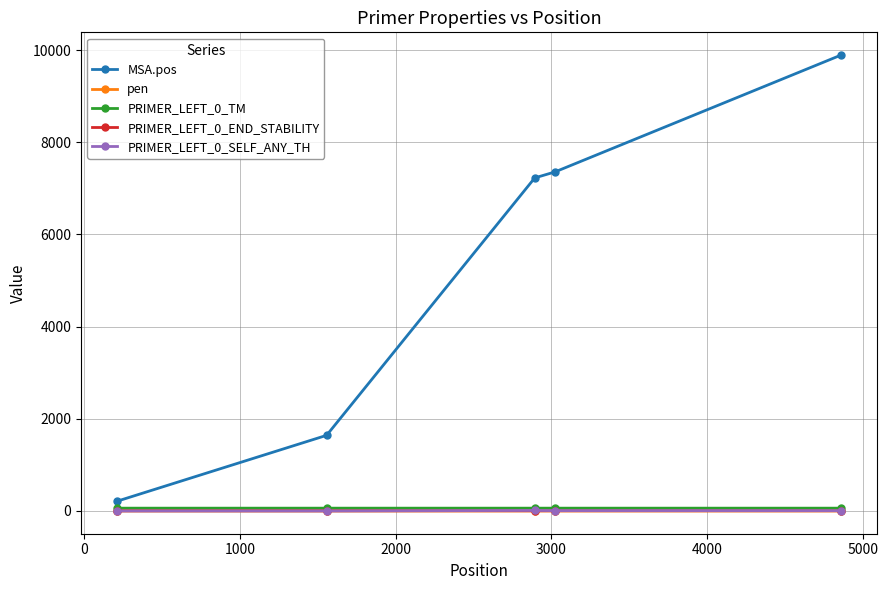

Which series has the widest spread of values?

MSA.pos